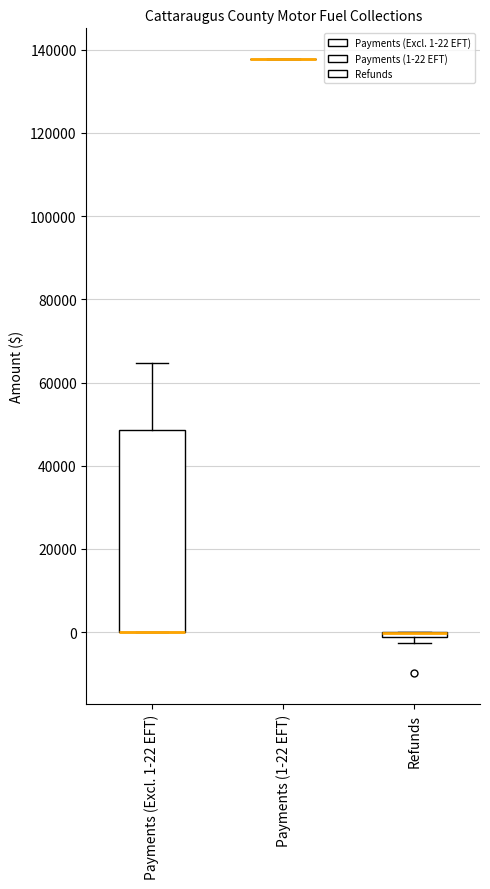

Which box is the tallest, from its lower edge to its upper edge?

Payments (Excl. 1-22 EFT)